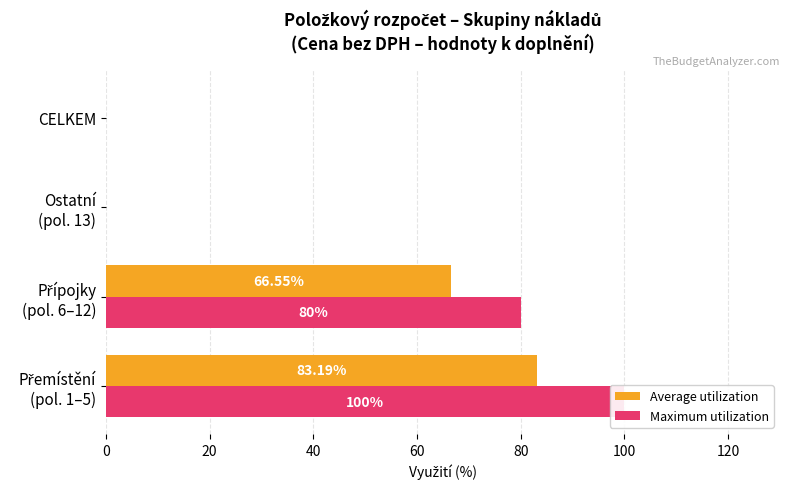

Between Přípojky (pol. 6–12) and Ostatní (pol. 13), which is larger?

Přípojky (pol. 6–12)